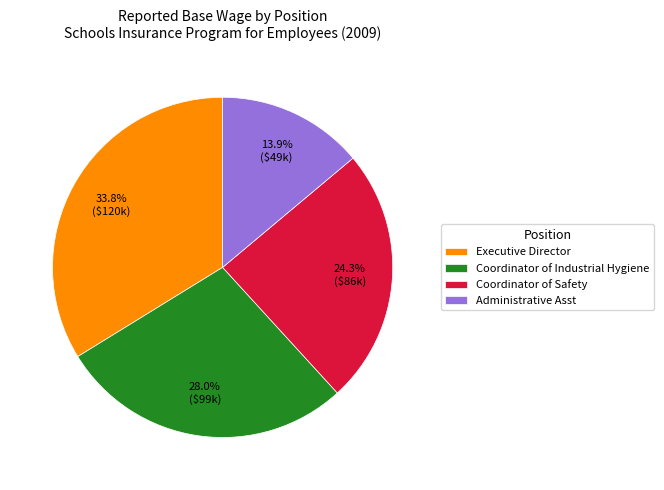

The Coordinator of Industrial Hygiene slice represents 33% of the pie. True or false?

False